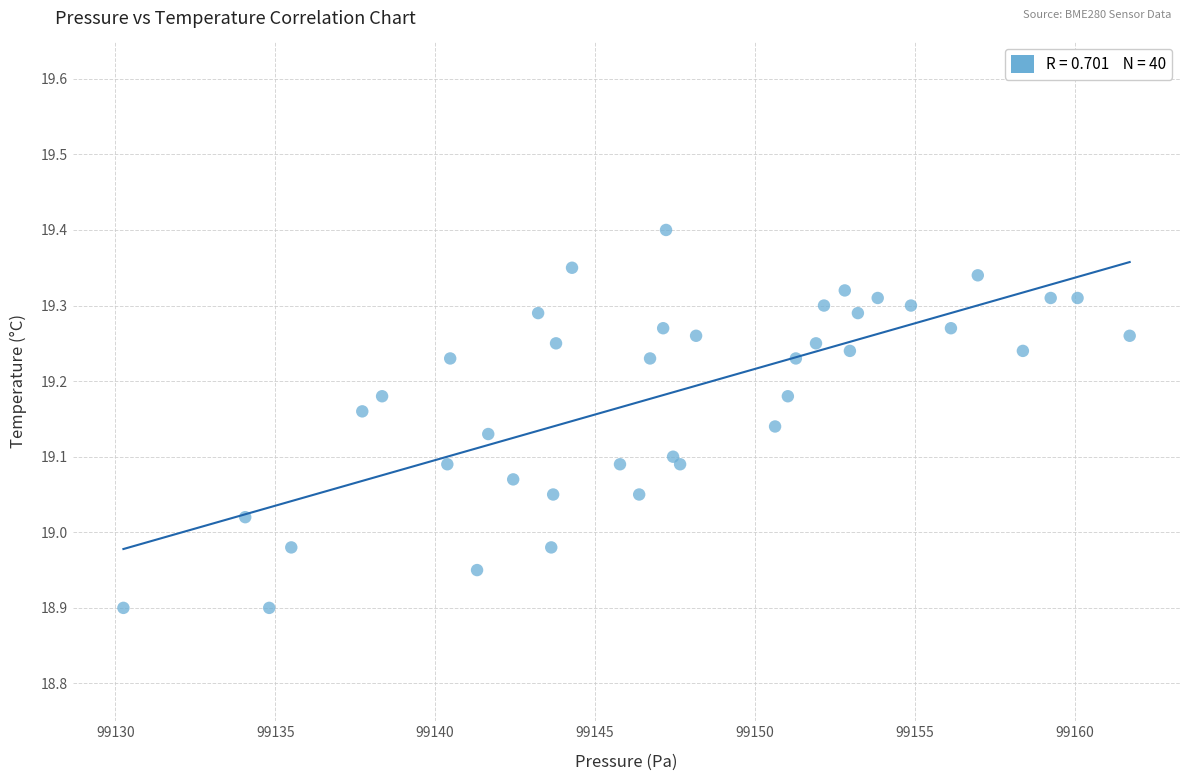

What is the range of Y values (max minus min)?

0.5